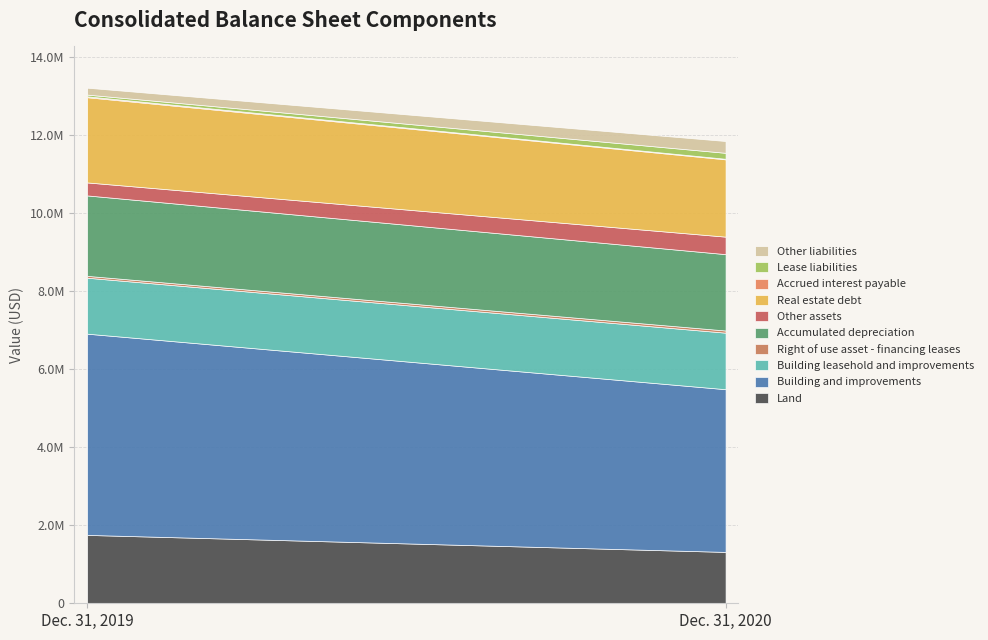

What is the sum of all Dec. 31, 2019 values?

13208062